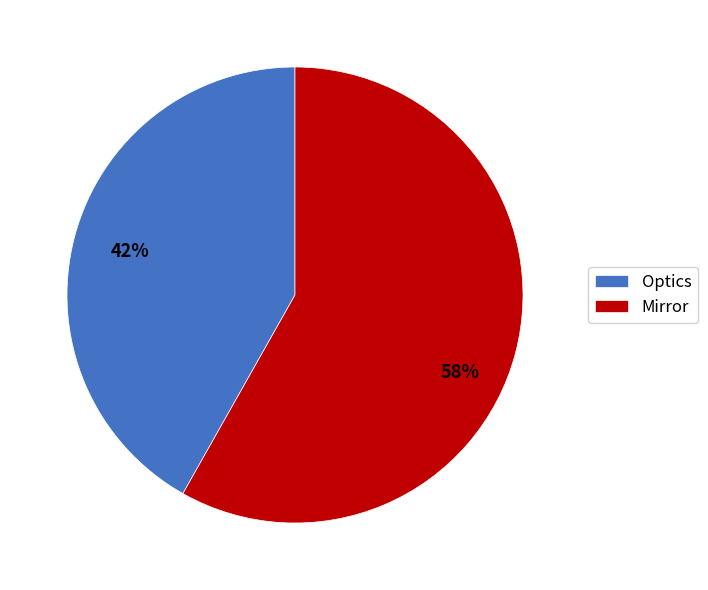

True or false: Optics accounts for 47% of the total.

False